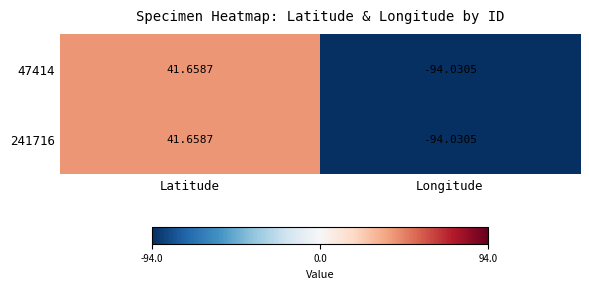

Which category has the lowest value in the 241716 series?

Longitude